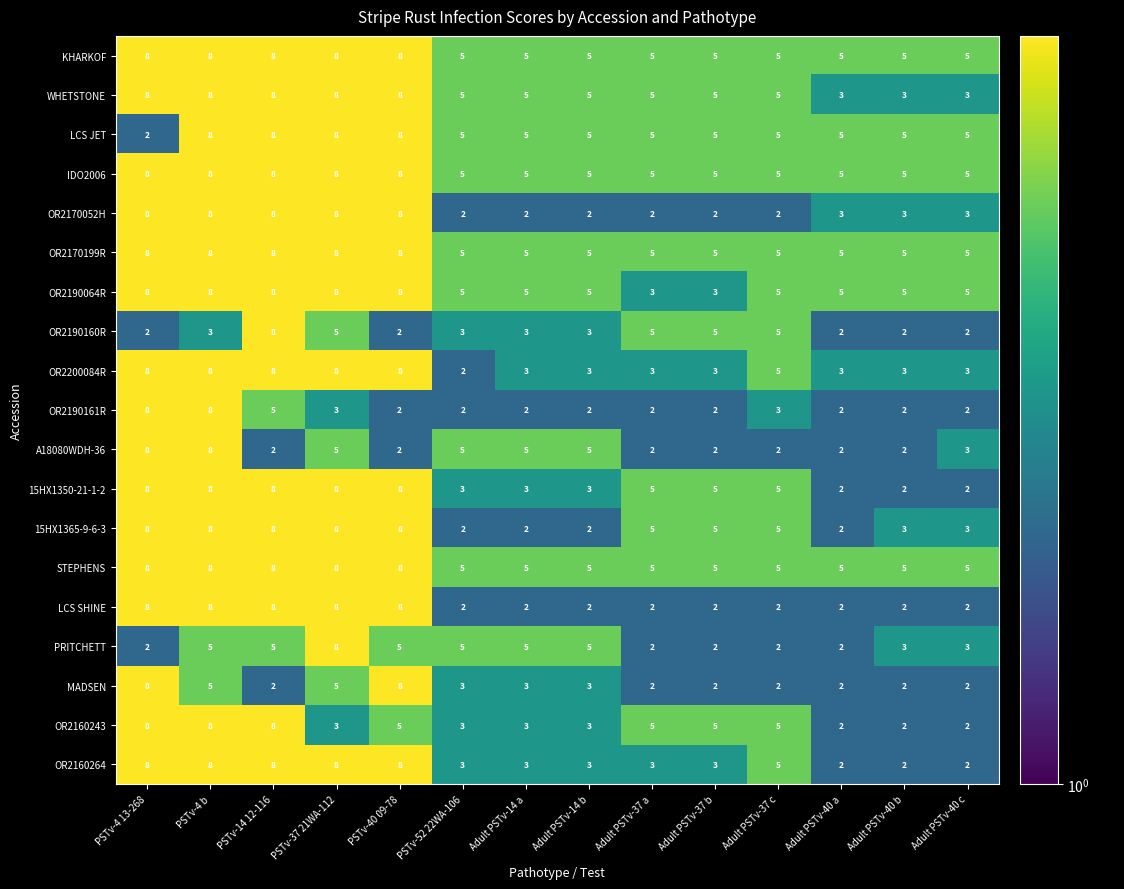

What is the difference between the highest and lowest values at PSTv-37 21WA-112?

5